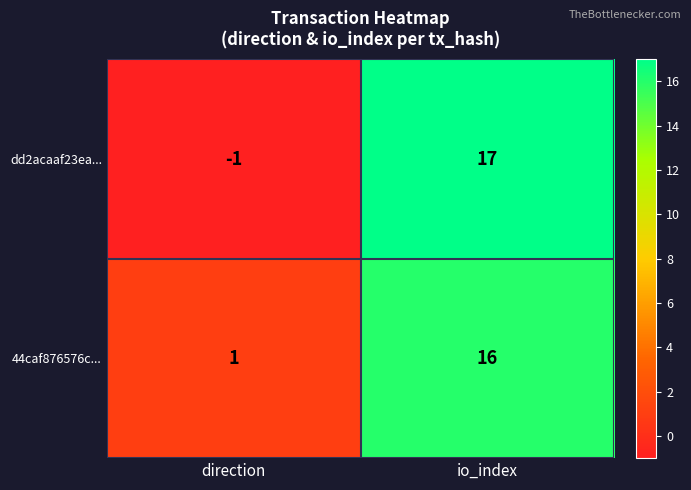

True or false: 44caf876576c... has a value of 2 at direction.

False